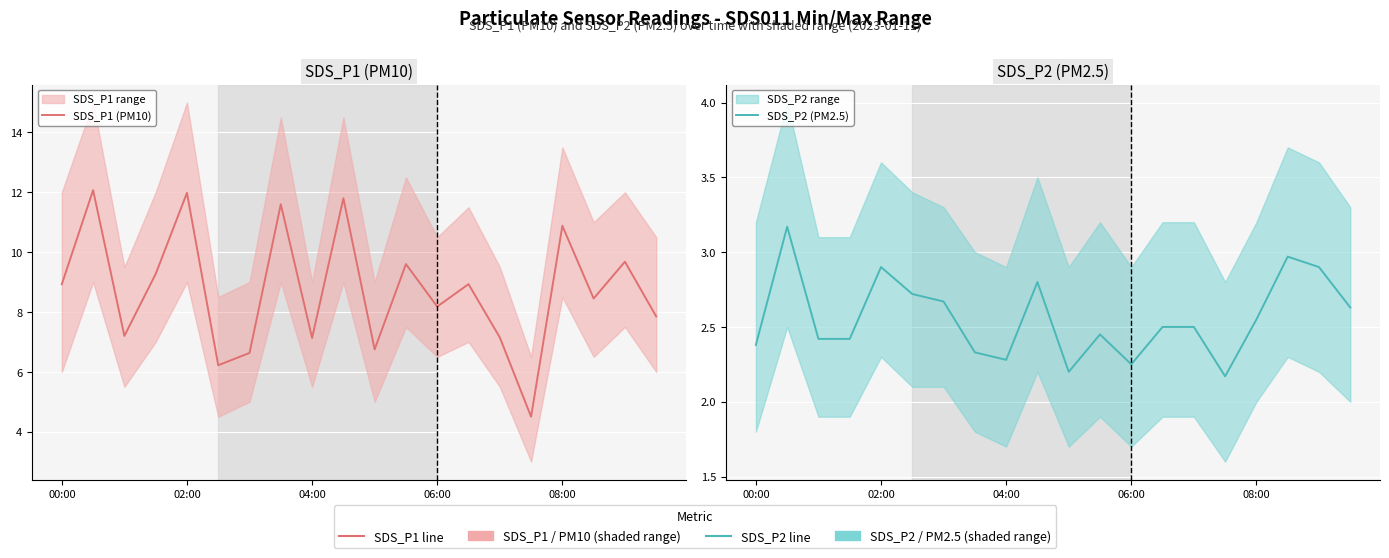

What is the sum of the SDS_P1 (PM10) values at 06:00 and 08:00?

19.1